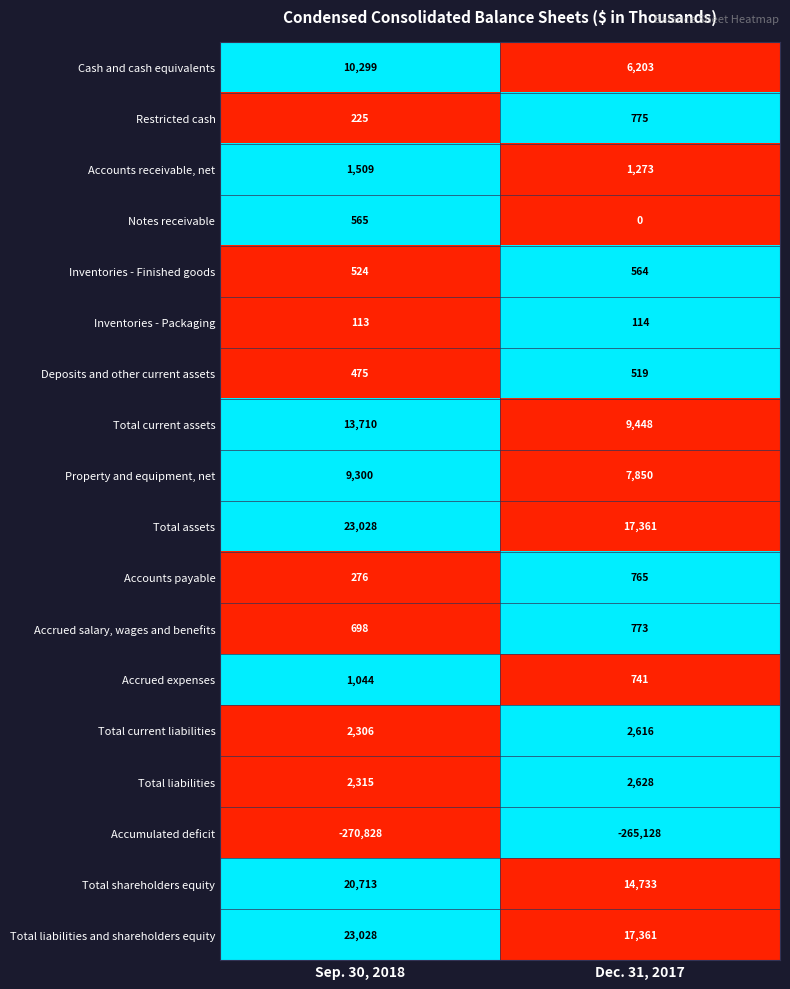

What is the minimum value for Accumulated deficit?

-270828